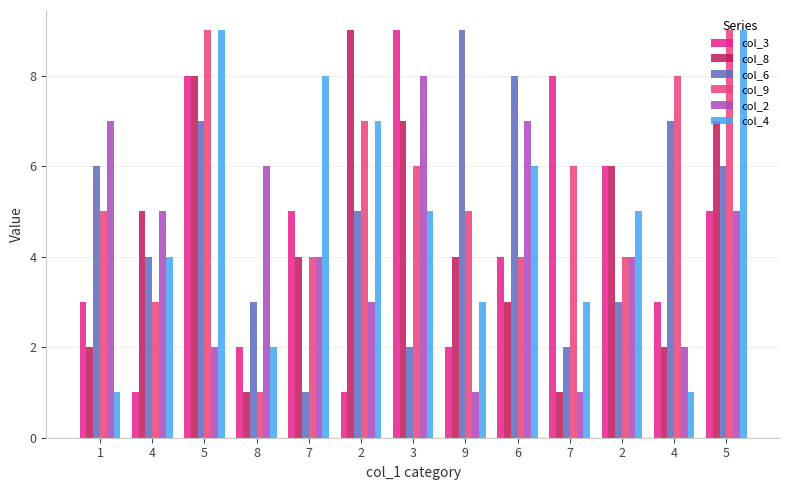

What is the average value of the col_2 series?

4